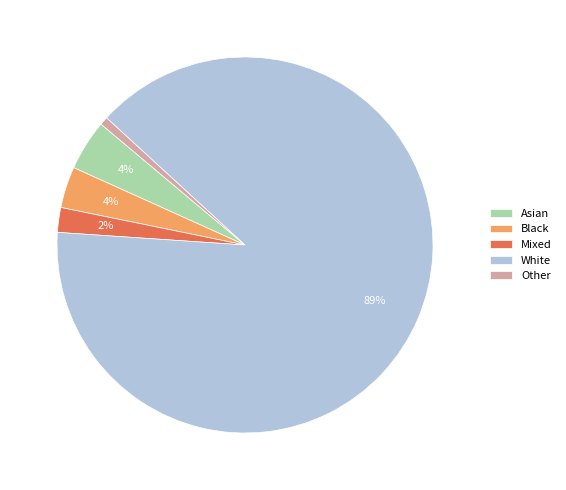

Which slice is the smallest?

Other